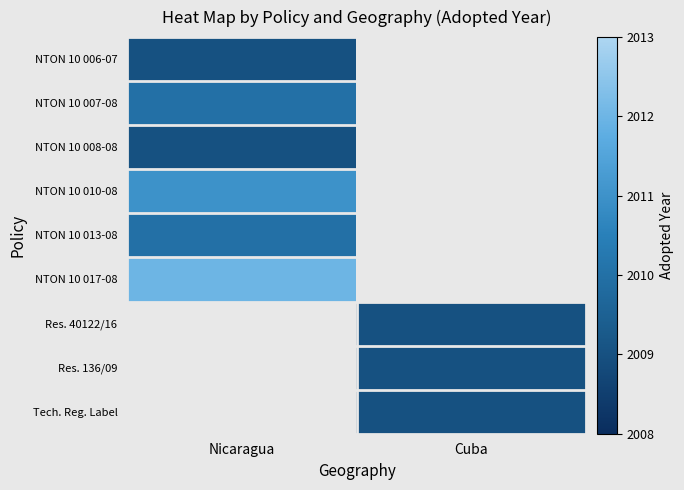

What is the spread (max minus min) of values at Nicaragua?

3.0